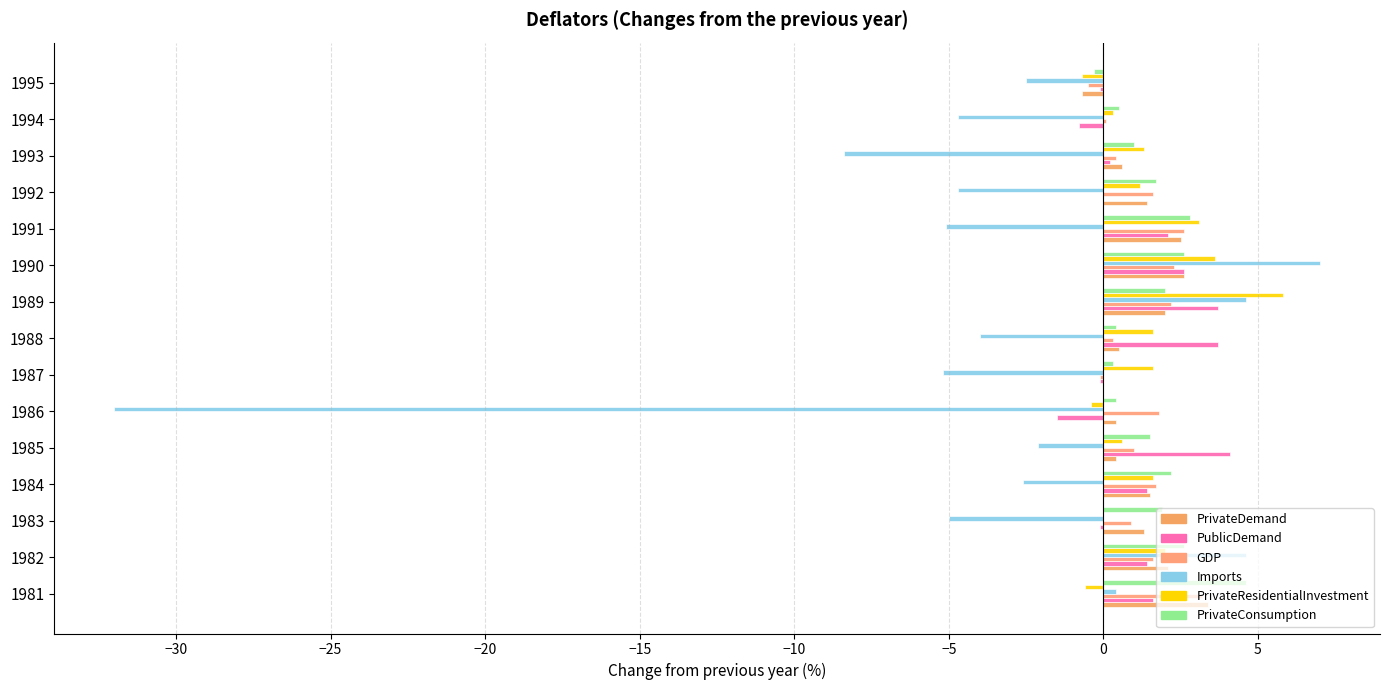

At which label is PrivateResidentialInvestment closest to 2?

1982